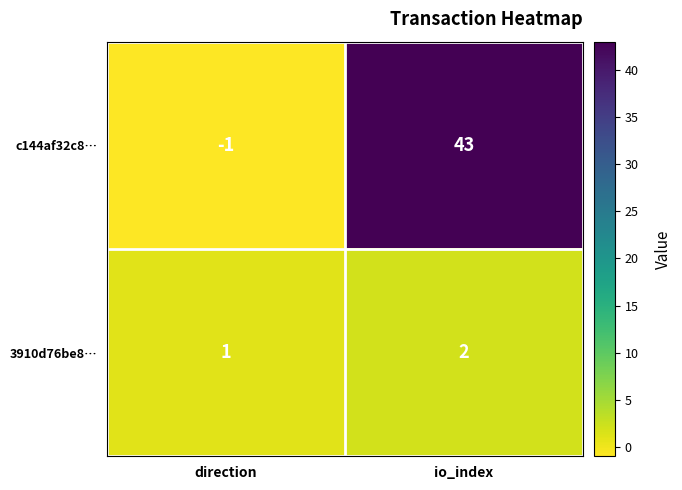

What is the highest value of the c144af32c8… series?

43